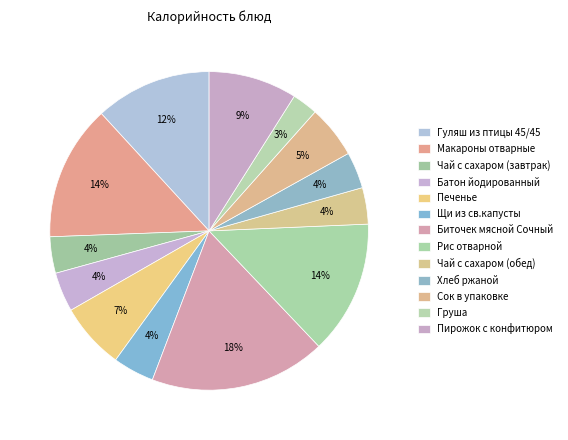

To the nearest percent, what percentage of the pie is Печенье?

7%